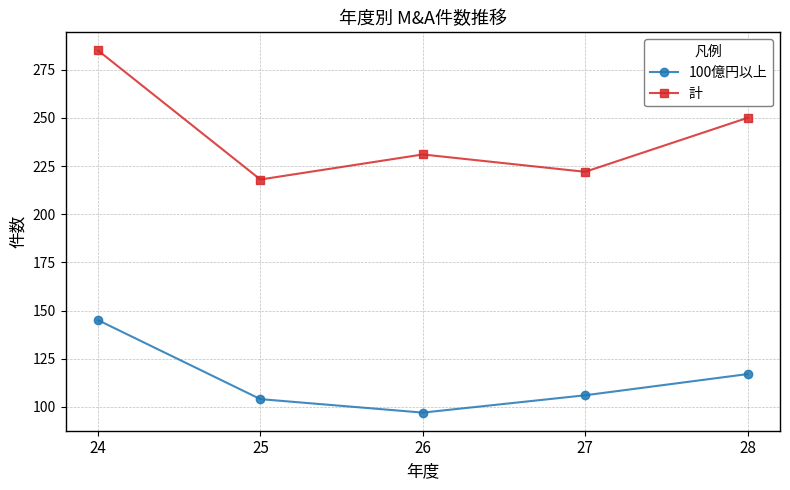

Reading left to right, transcribe all the data shown in this chart.

100億円以上: 145	104	97	106	117
計: 285	218	231	222	250